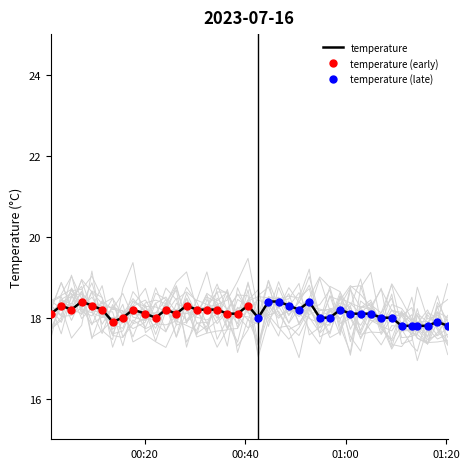

Reading left to right, extract all data points from this chart.

18.1	18.3	18.2	18.4	18.3	18.2	17.9	18.0	18.2	18.1	18.0	18.2	18.1	18.3	18.2	18.2	18.2	18.1	18.1	18.3	18.0	18.4	18.4	18.3	18.2	18.4	18.0	18.0	18.2	18.1	18.1	18.1	18.0	18.0	17.8	17.8	17.8	17.8	17.9	17.8